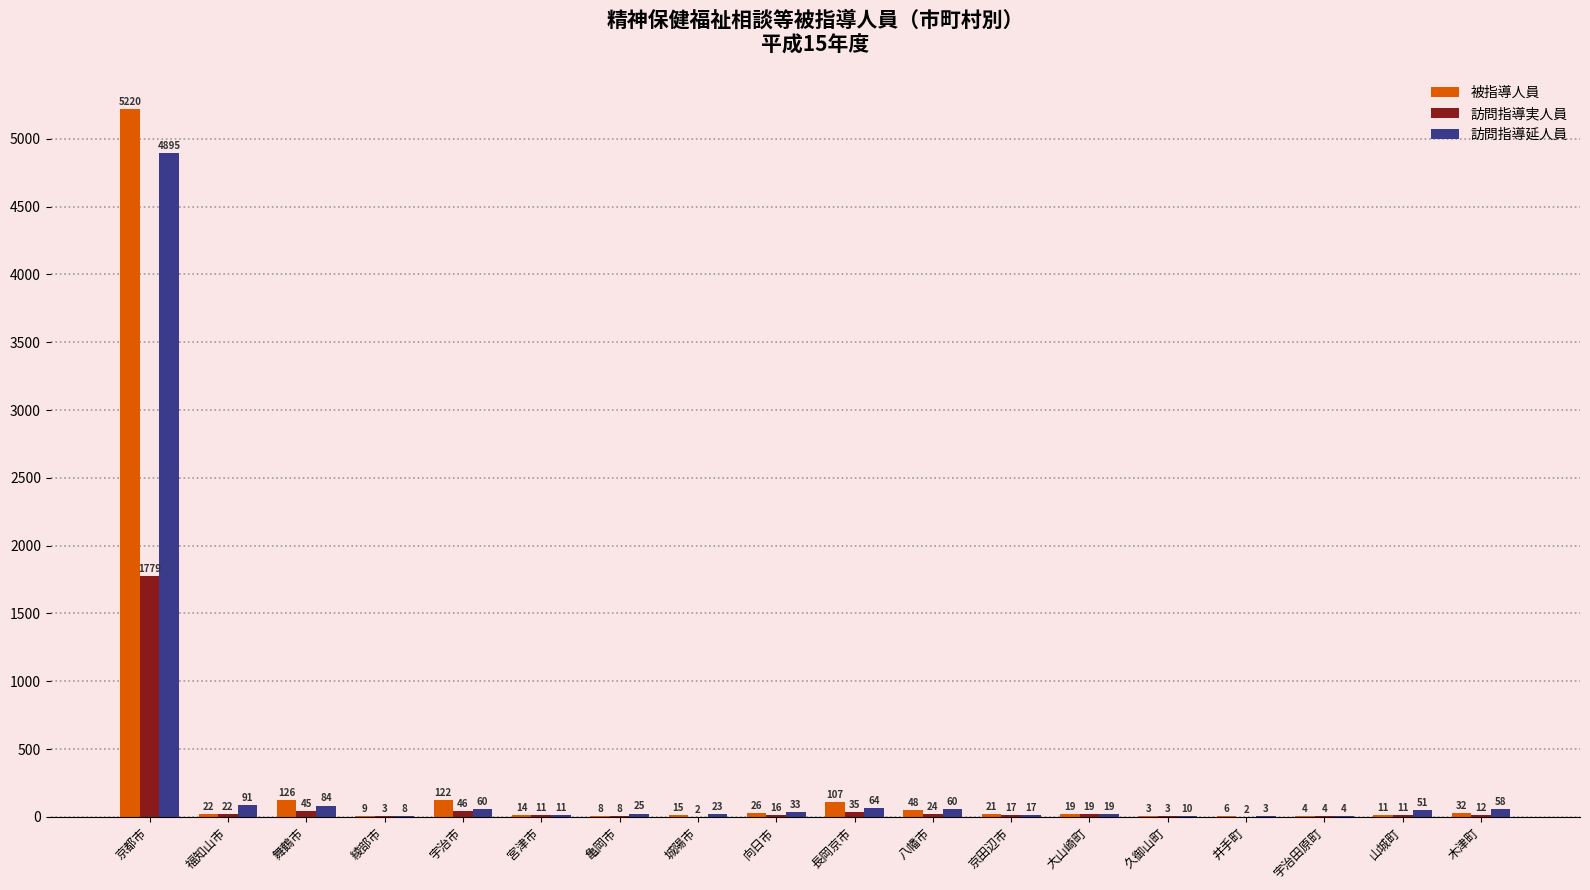

Which series has the largest total across all categories?

被指導人員